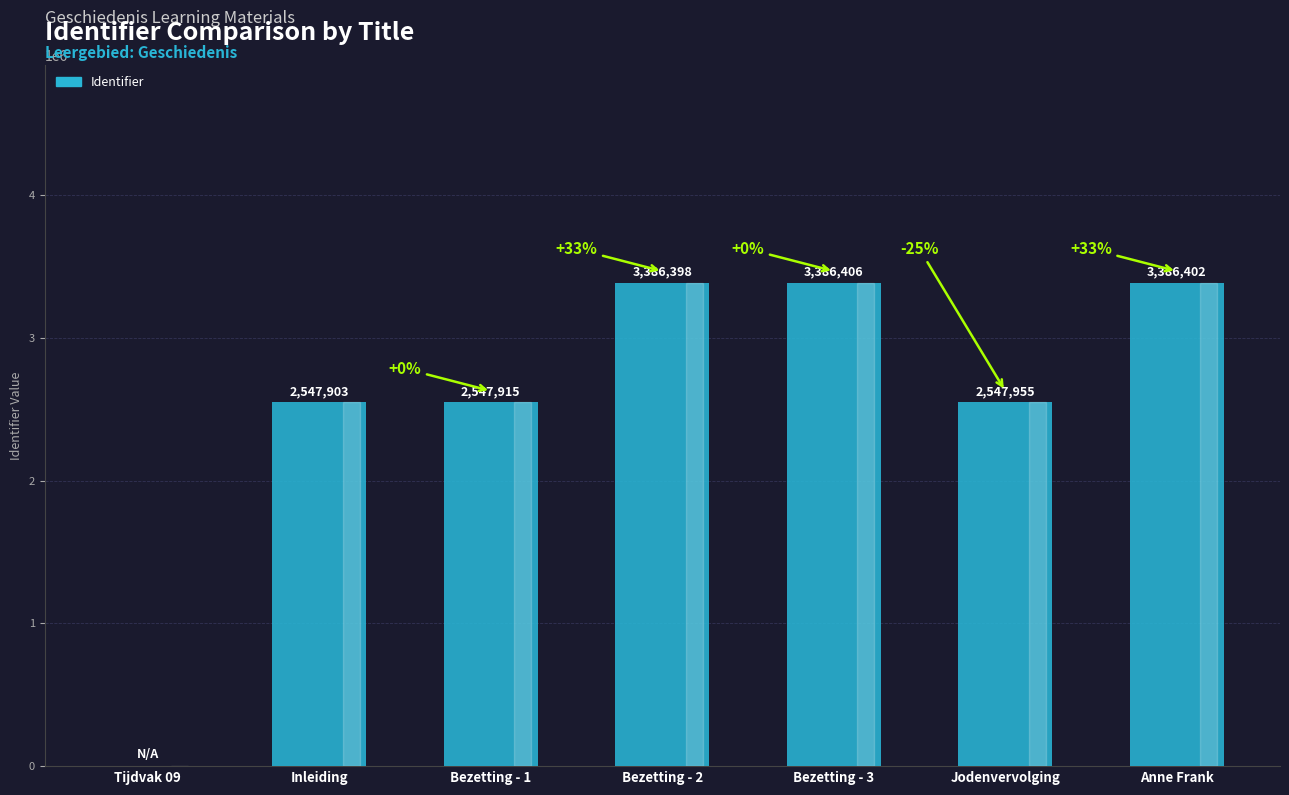

Reading left to right, list all the values displayed in this chart.

0	2547903	2547915	3386398	3386406	2547955	3386402